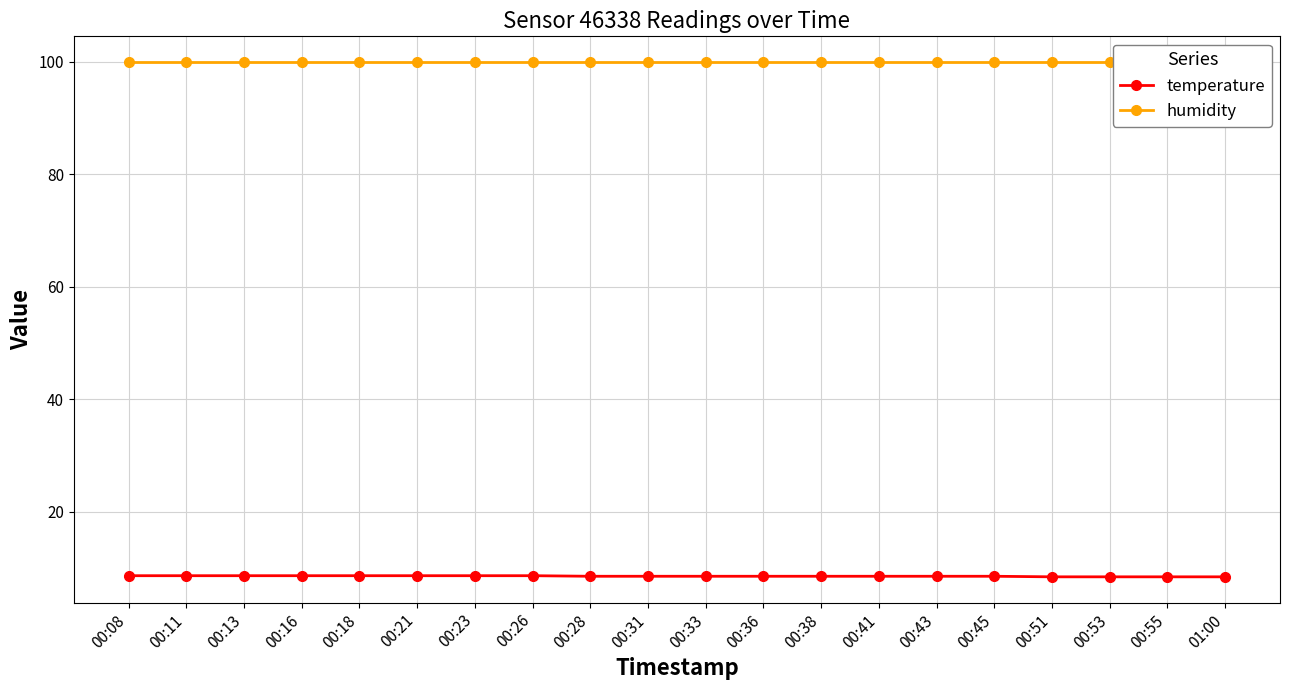

Between 00:36 and 00:45, which series saw the biggest shift?

temperature